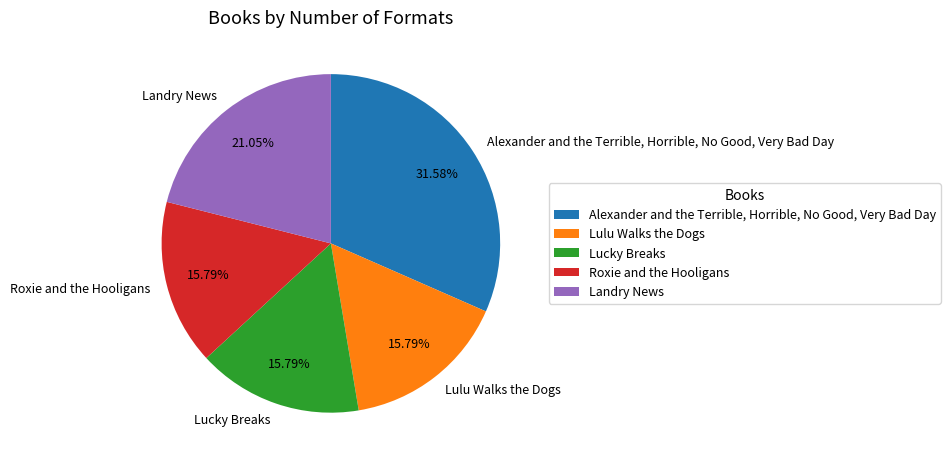

To the nearest percent, what is the difference between the Landry News and Alexander and the Terrible, Horrible, No Good, Very Bad Day slice percentages?

11%